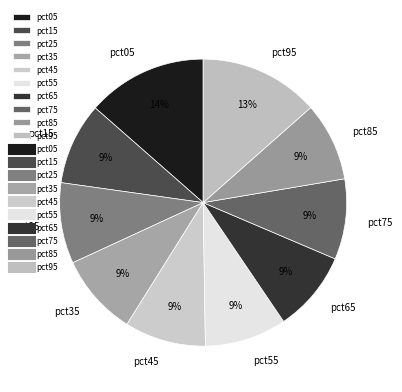

To the nearest percent, what portion does pct05 represent?

14%